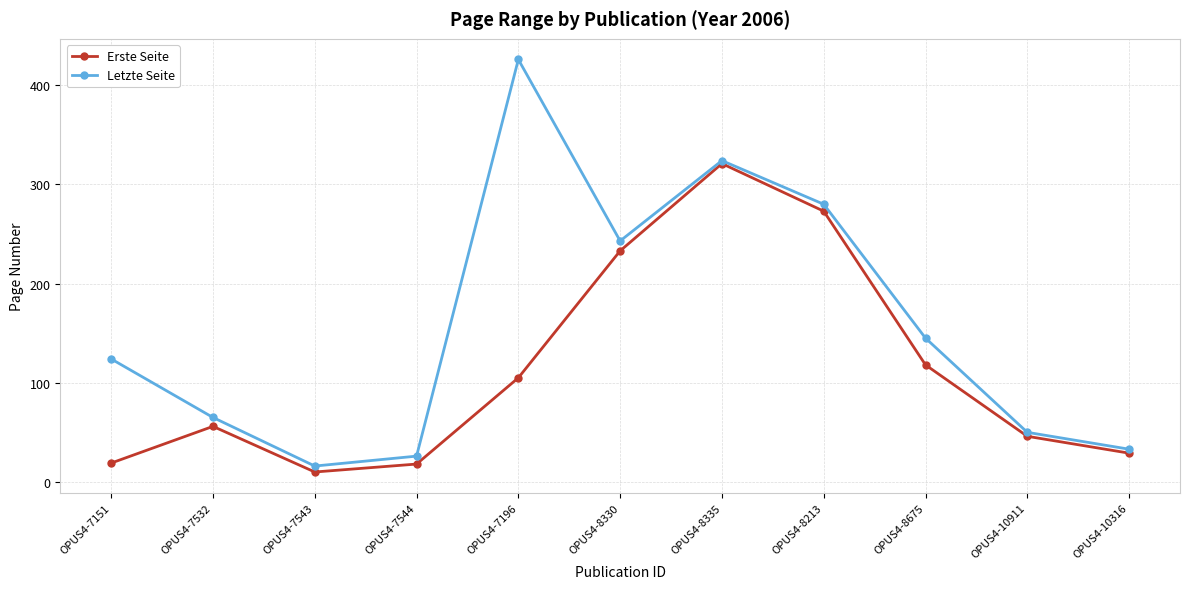

What is the sum of the Erste Seite values at OPUS4-8330 and OPUS4-8675?

351